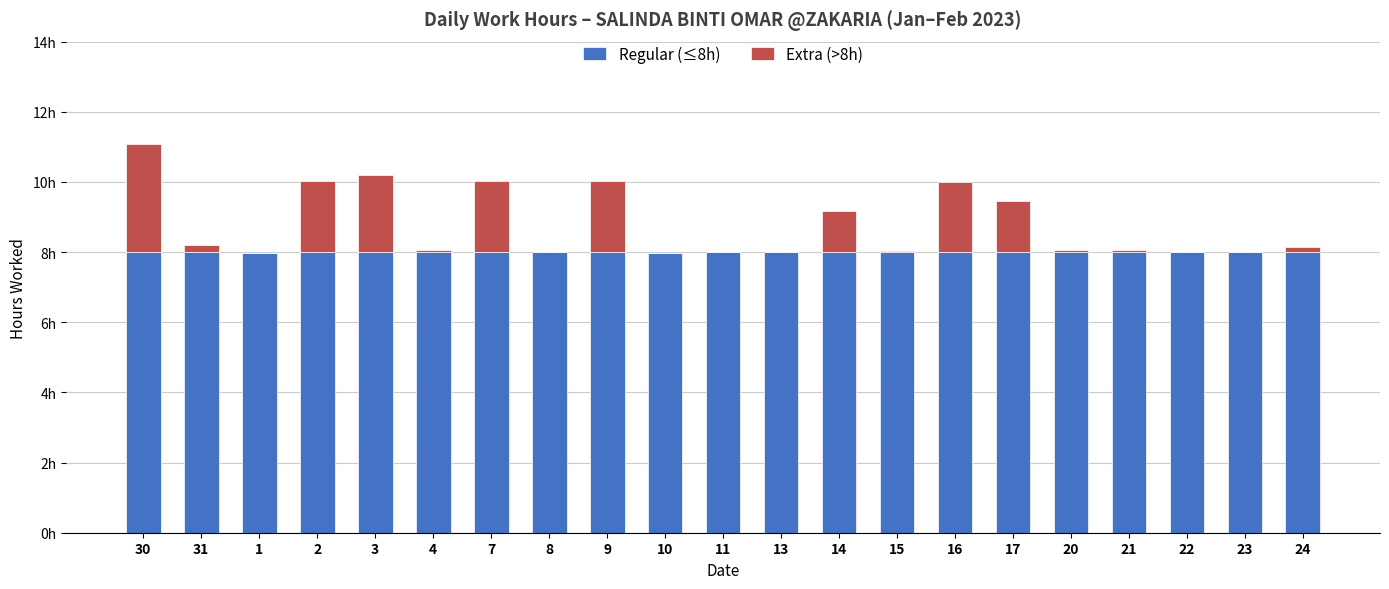

Are the bars horizontal?

No